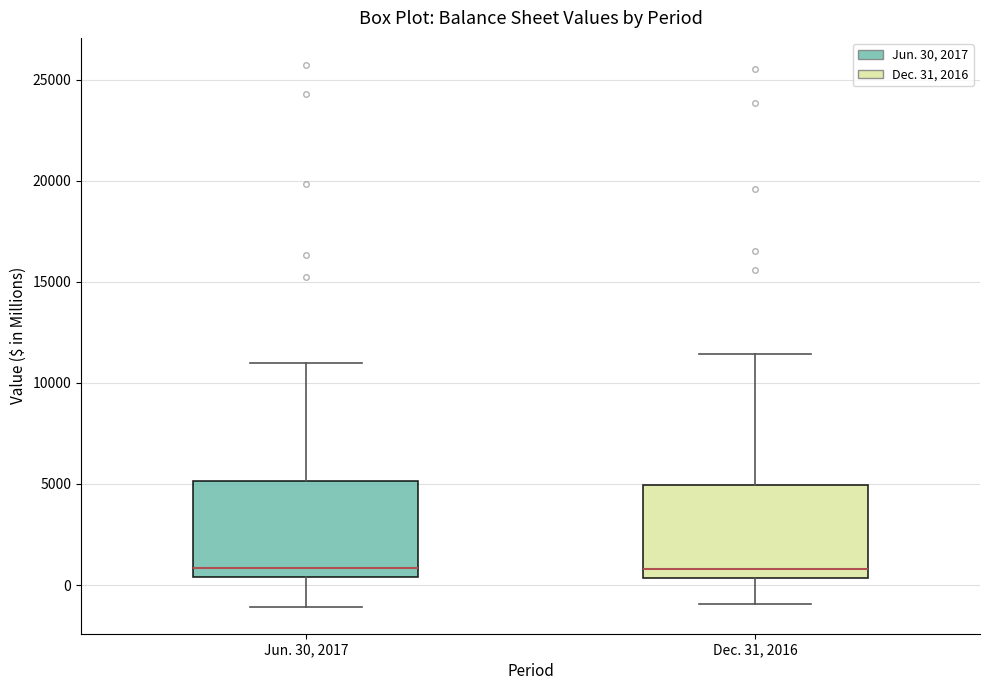

Where does the lower whisker of the box for Jun. 30, 2017 end on the y-axis? The values are not printed on the chart, so give them approximately, as read against the axis.

-1000